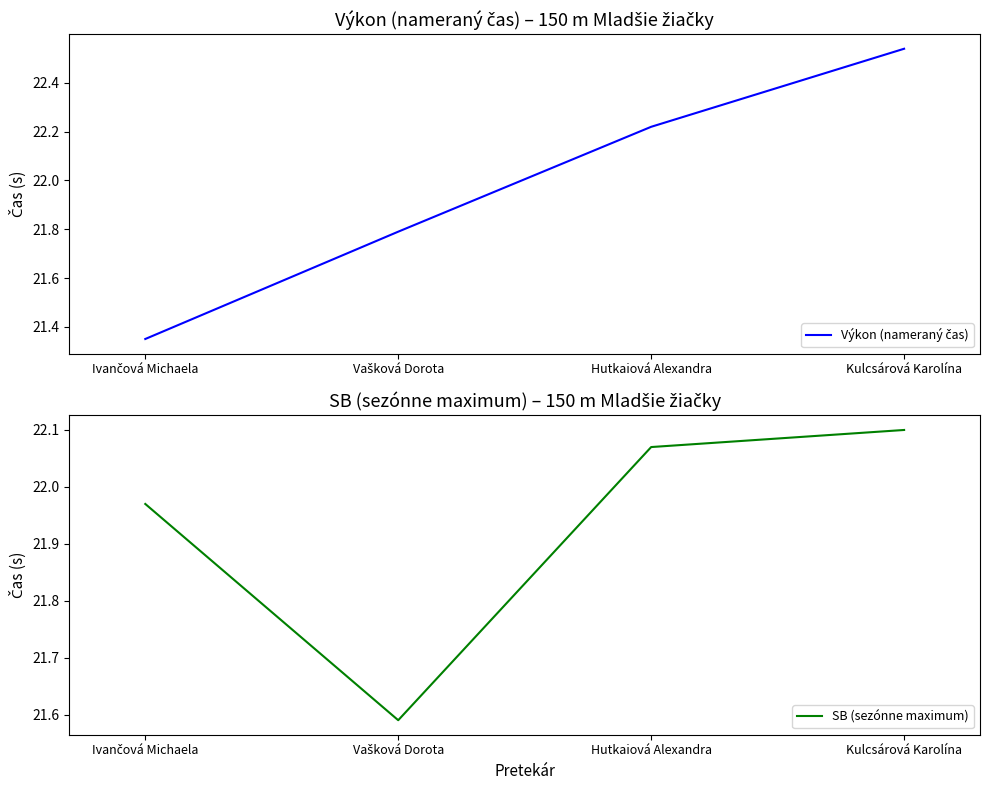

Reading left to right, list all the values displayed in this chart.

Výkon (nameraný čas): 21.4	21.8	22.2	22.5
SB (sezónne maximum): 22.0	21.6	22.1	22.1